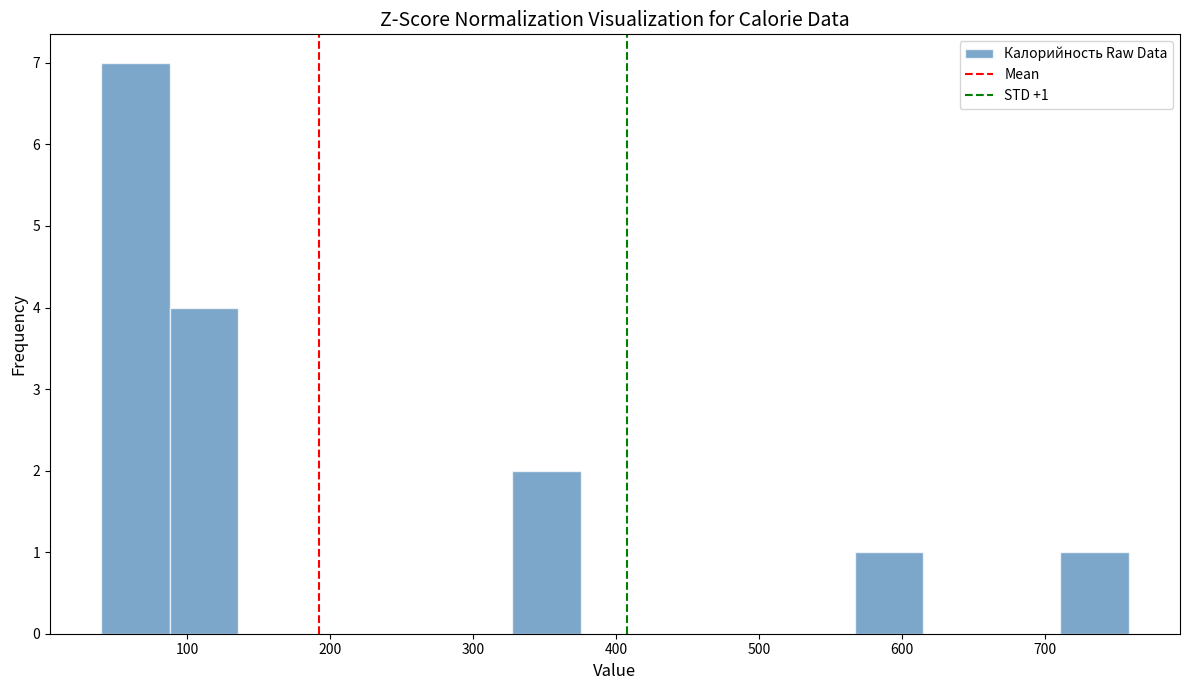

Which range on the x-axis has the tallest bar?

40 to 90